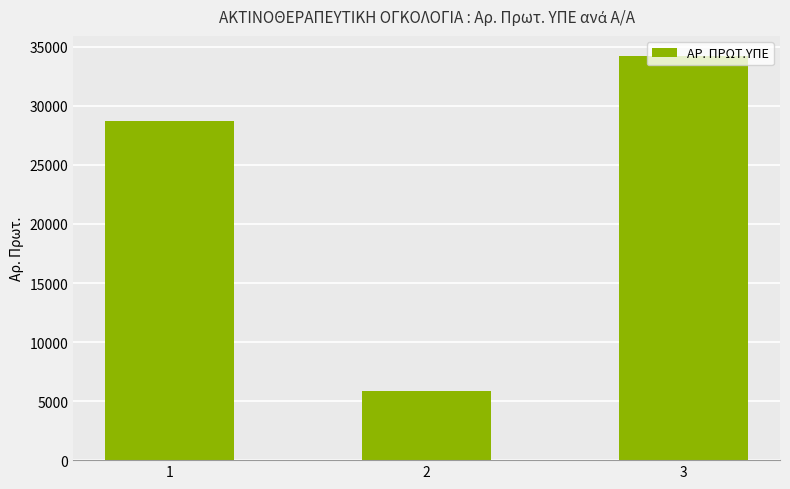

At which label is the value closest to 20055?

1